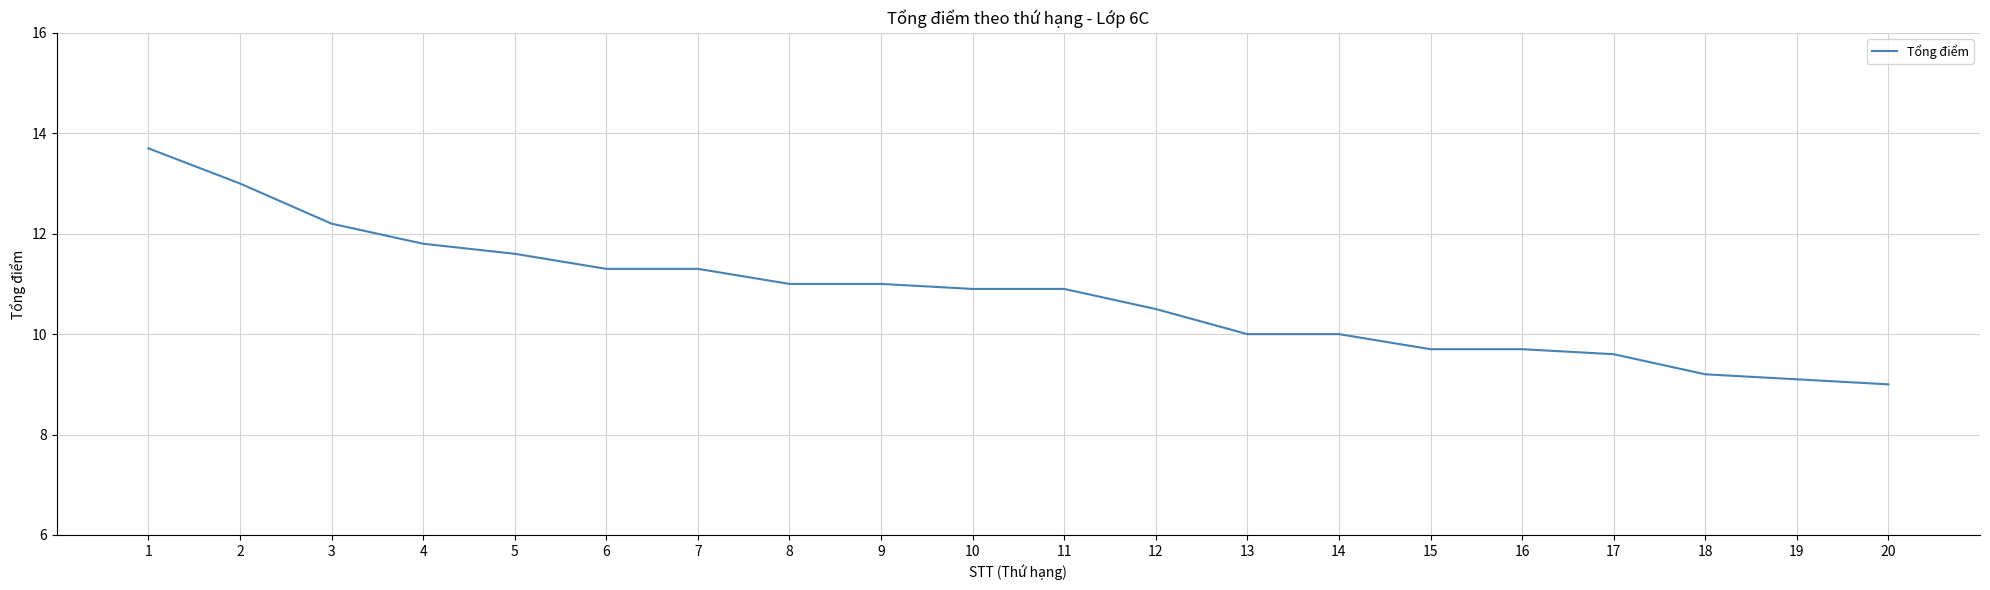

The value at 17 is 13.7. True or false?

False